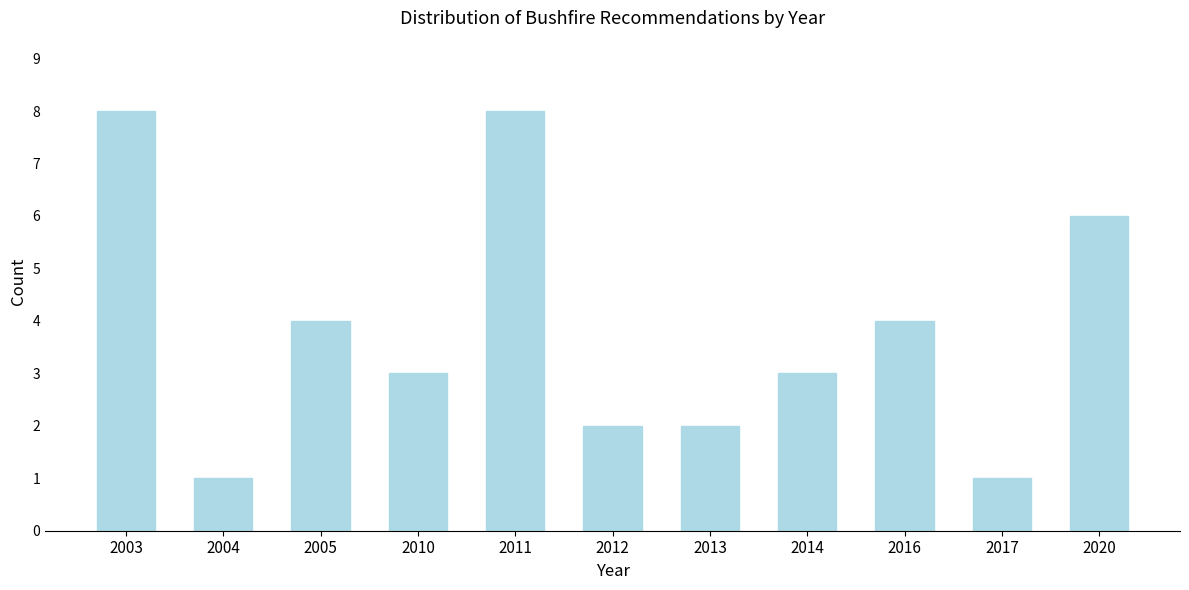

Reading left to right, extract all data points from this chart.

8	1	4	3	8	2	2	3	4	1	6